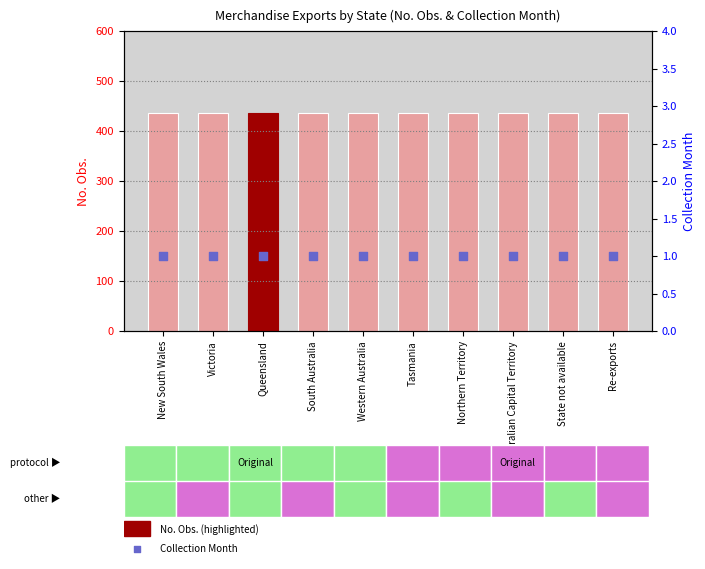

What is the total value across all series at Queensland?

437